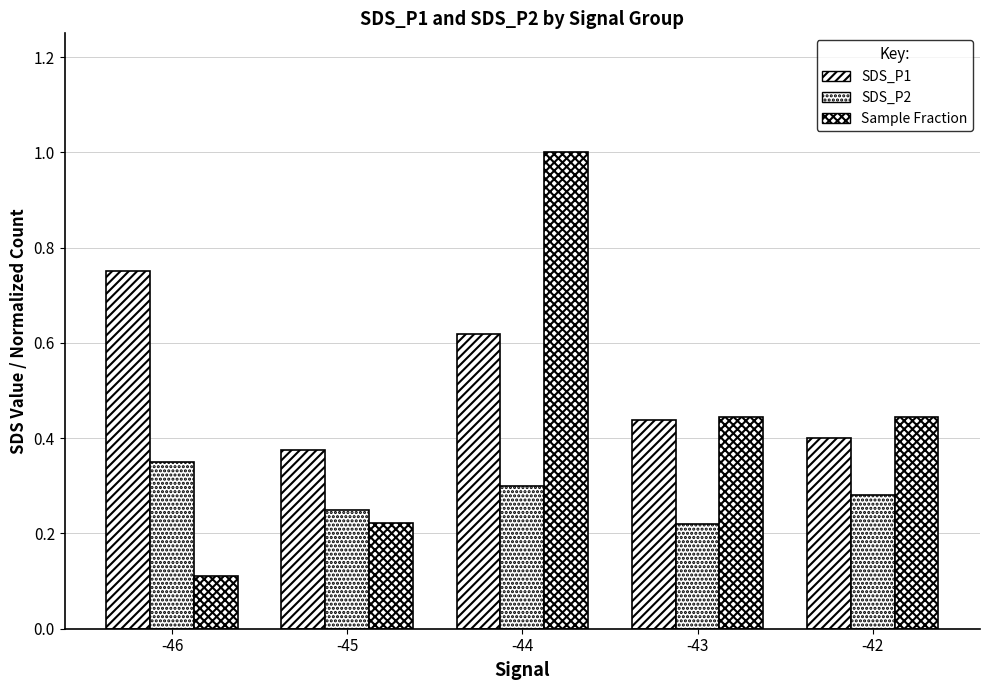

Does the chart contain any negative values?

No